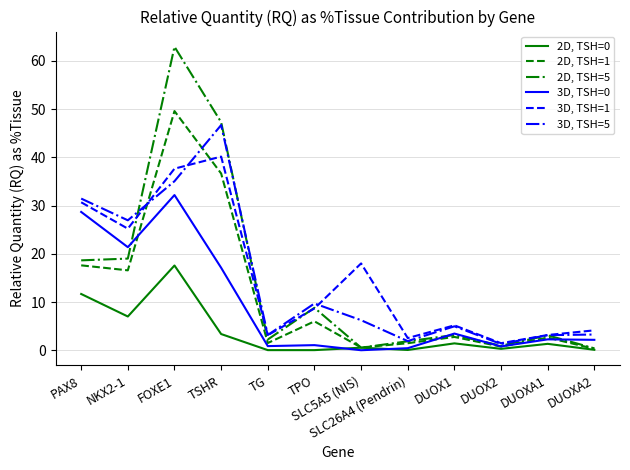

What is the total value across all series at DUOX1?

21.2